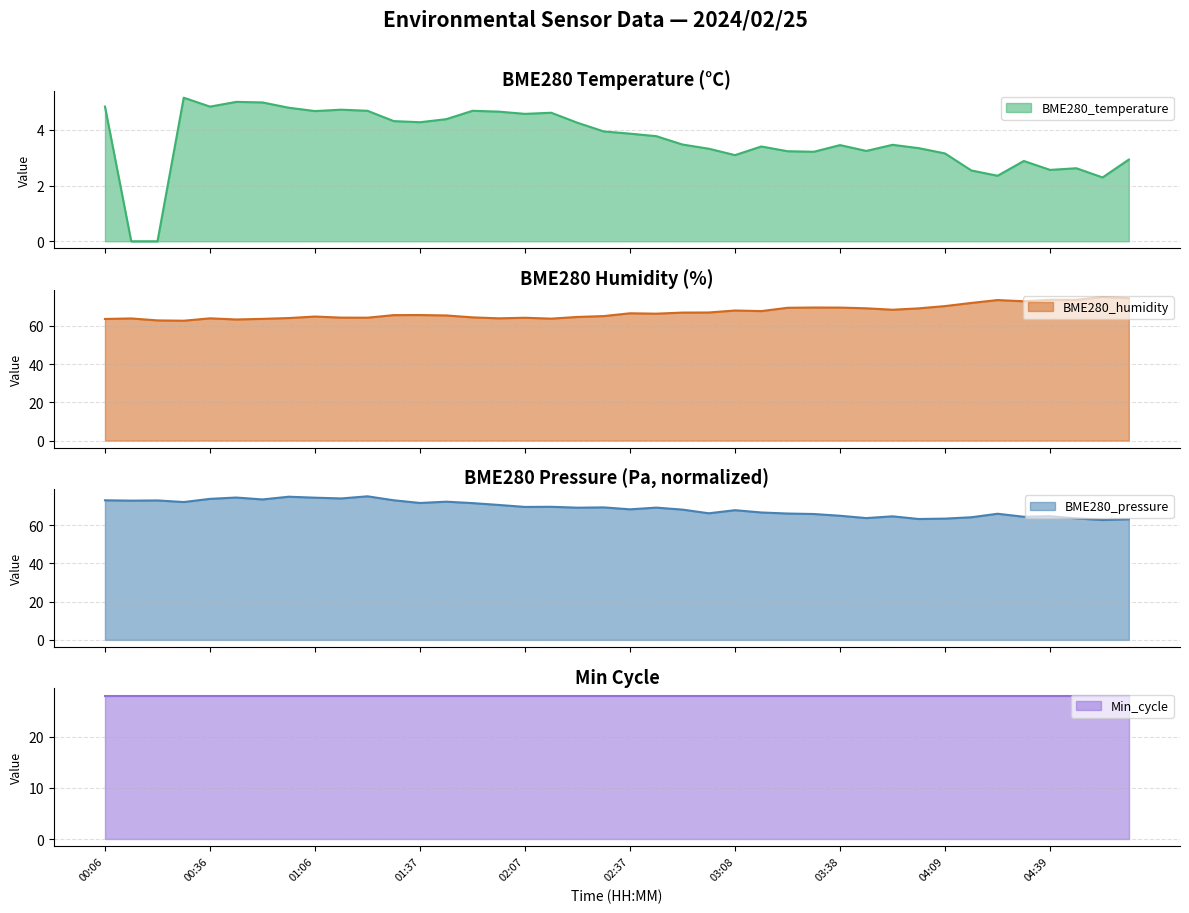

How many data points in BME280_humidity are less than 66?

20